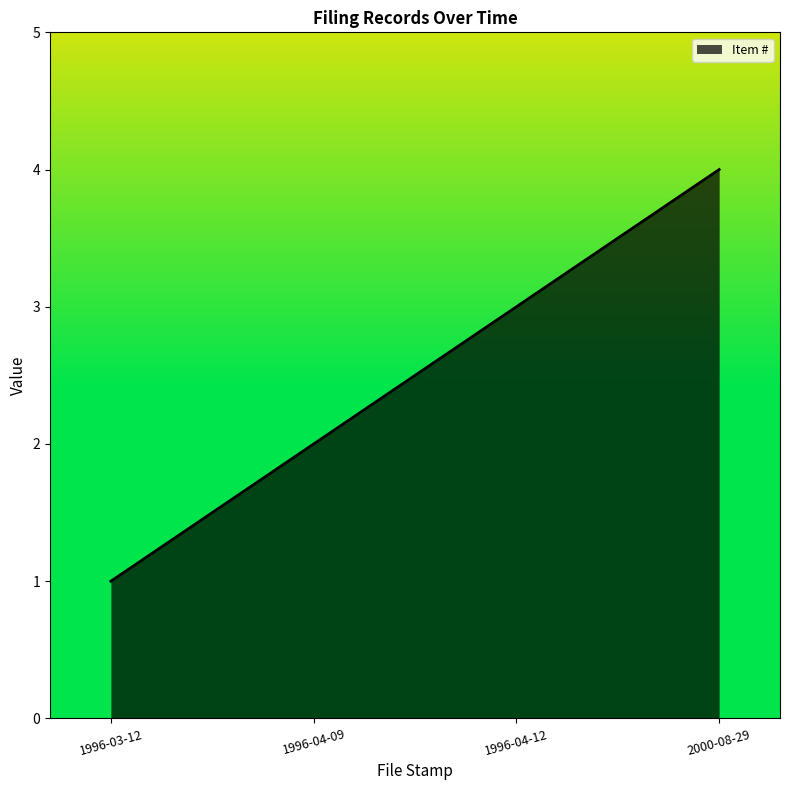

True or false: the data shows 6 at 2000-08-29.

False